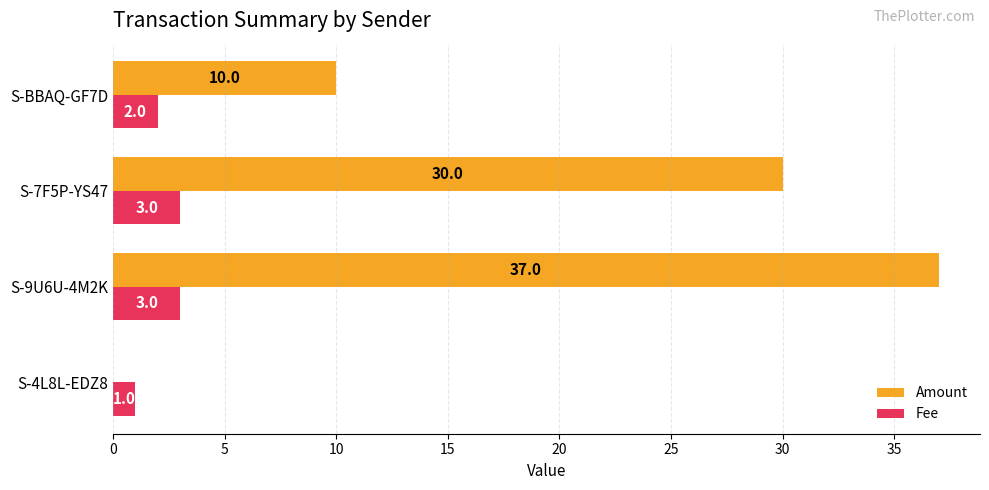

How many categories are shown in the chart?

4